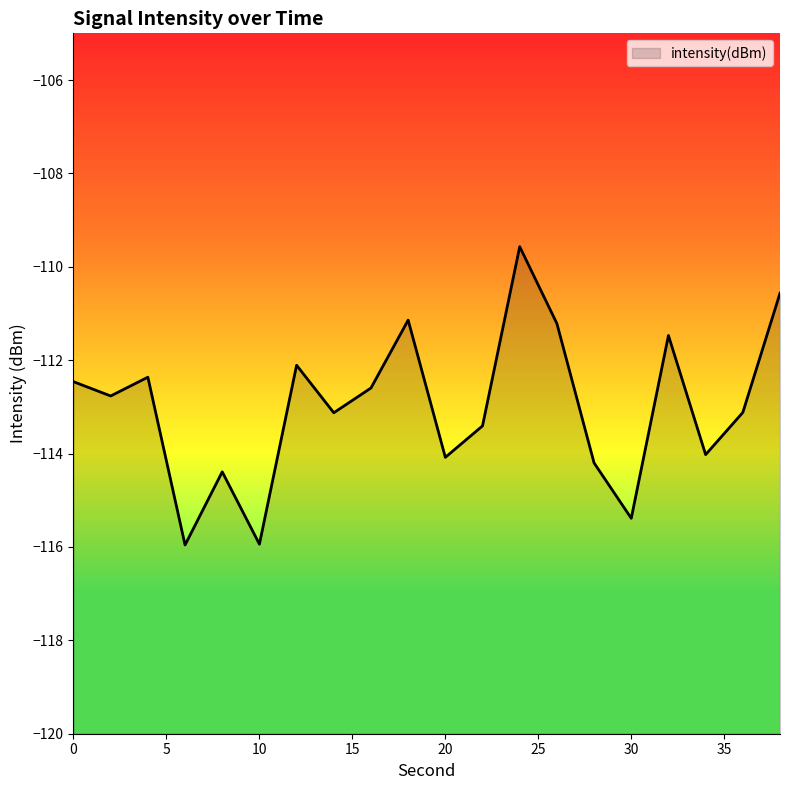

Where is the first local minimum?

2